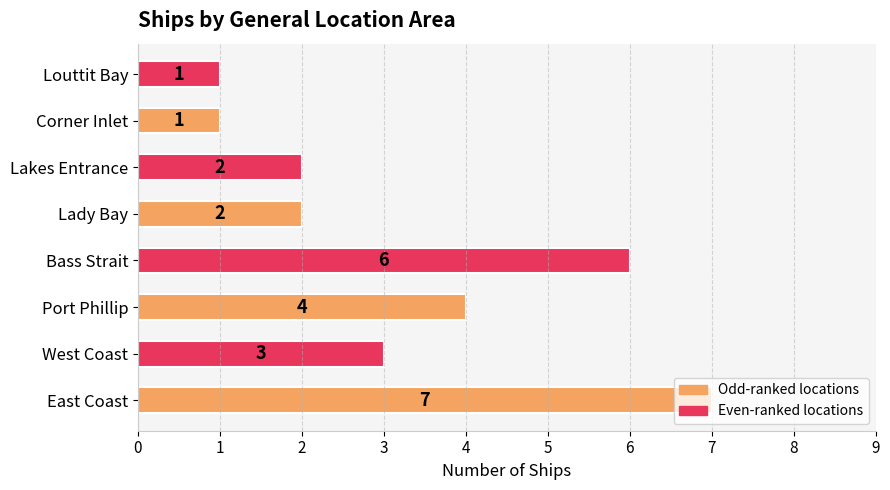

What is the sum of all values?

26